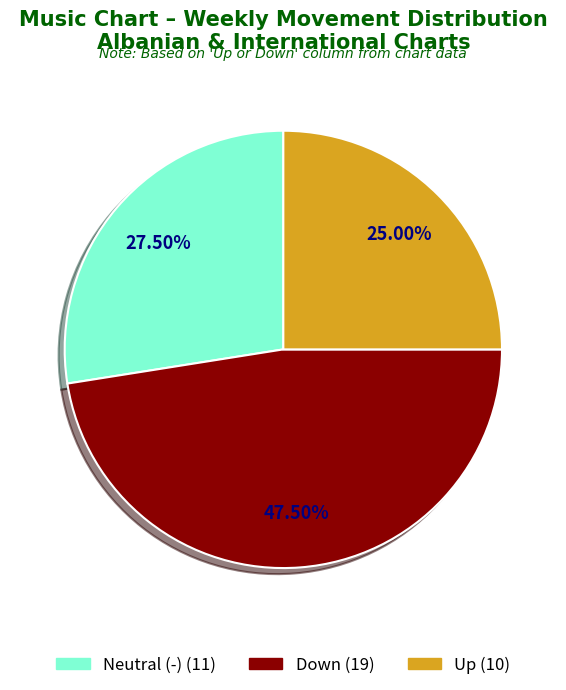

Is there a majority slice in this chart?

No